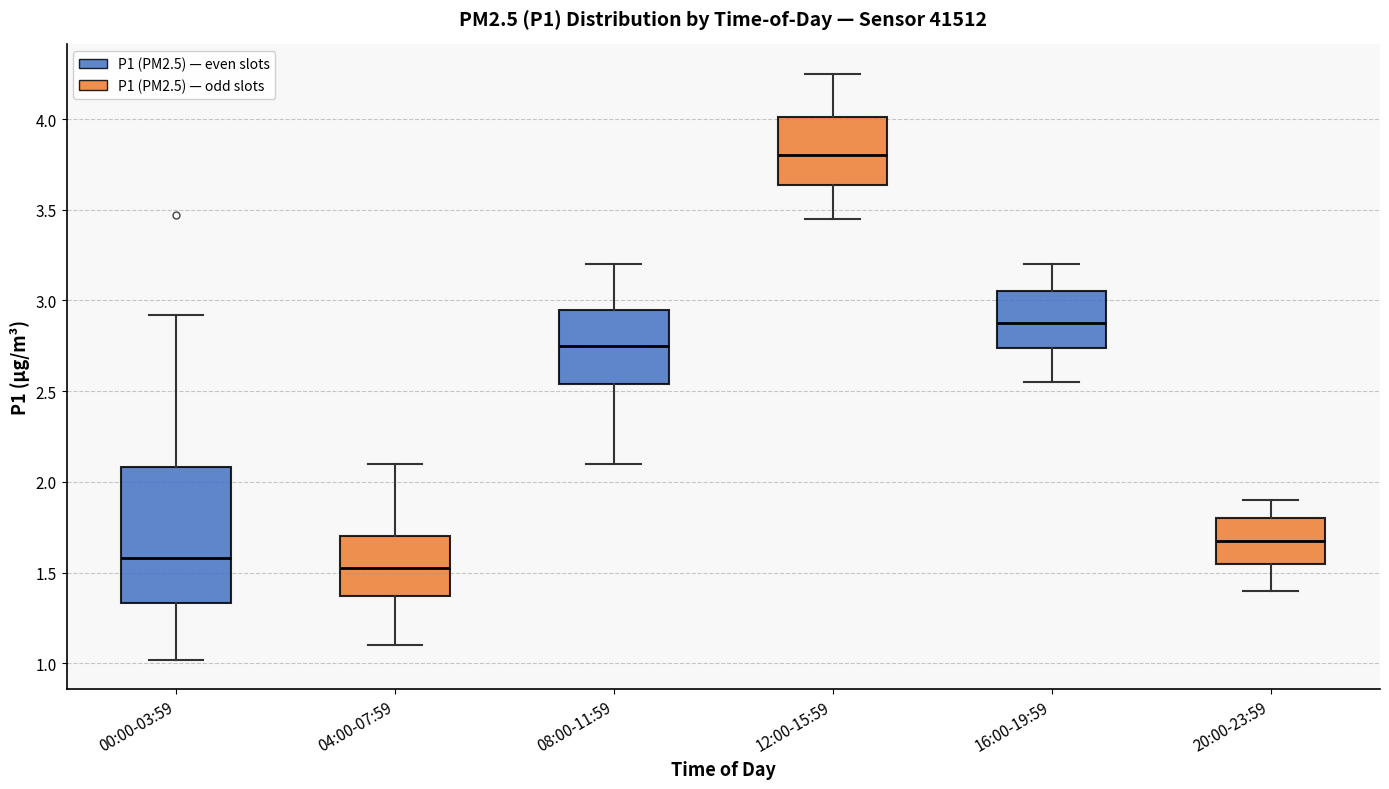

Comparing the boxes themselves (not the whiskers), which one is the tallest?

00:00-03:59